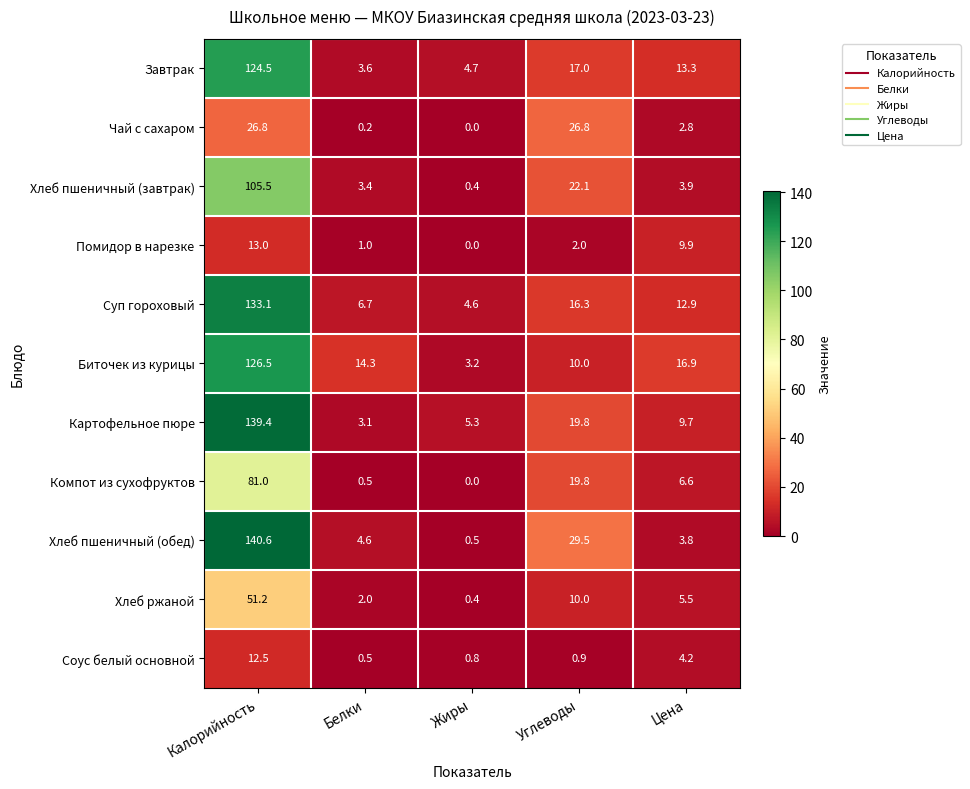

What is the total value across all series at Цена?

89.5